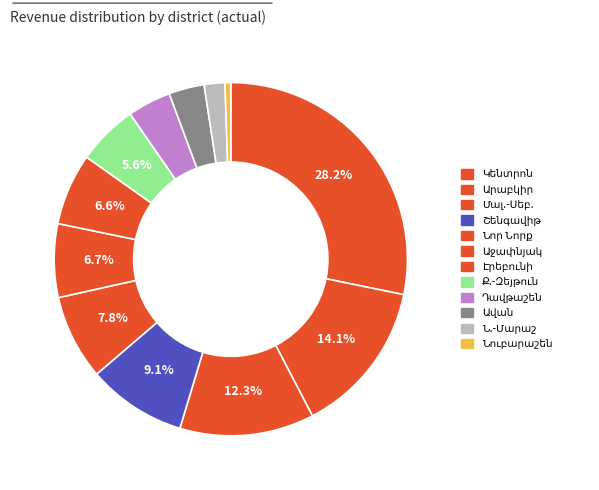

To the nearest percent, what is the difference between the largest and smallest slice percentages?

28%